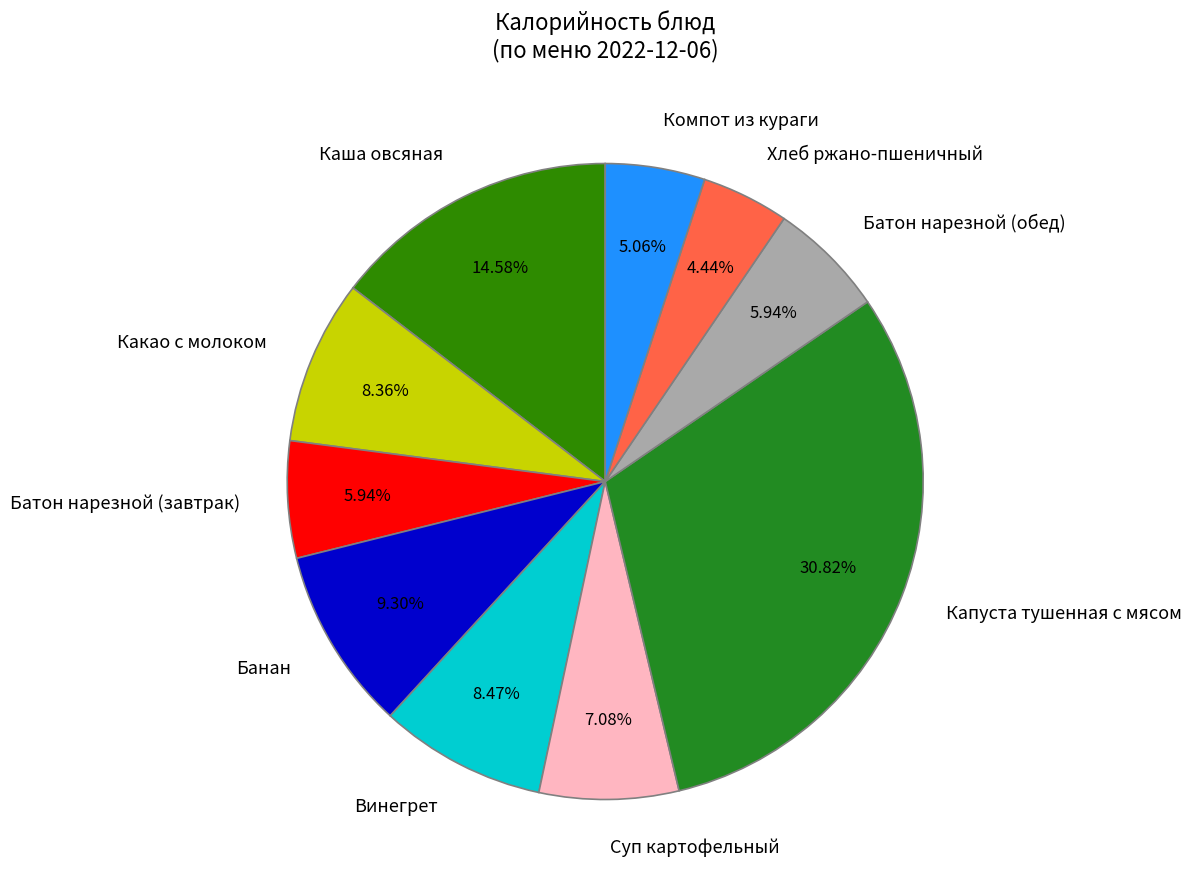

Is there any slice that represents more than half of the pie?

No